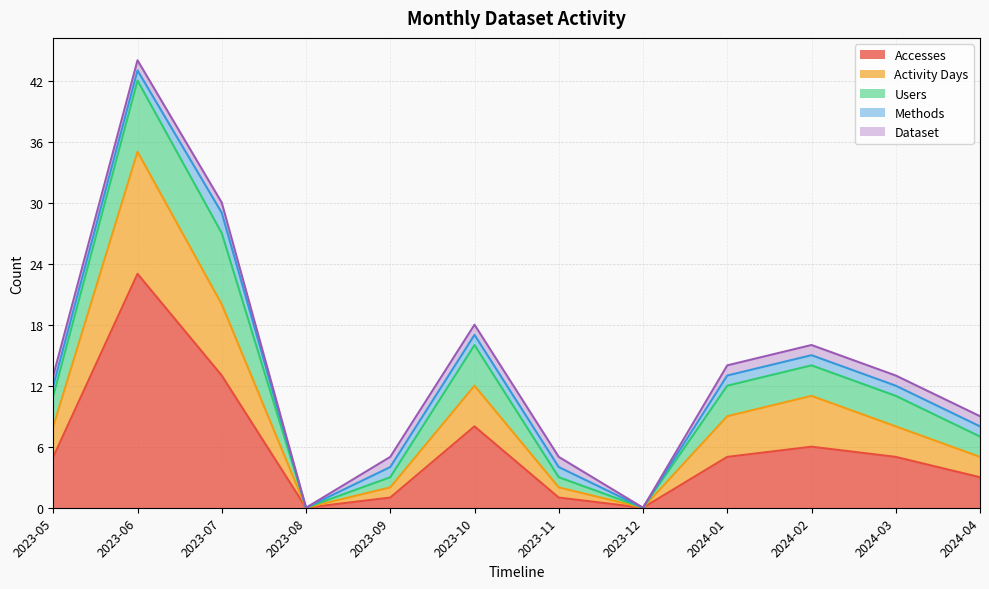

True or false: Users and Activity Days cross at least once.

False